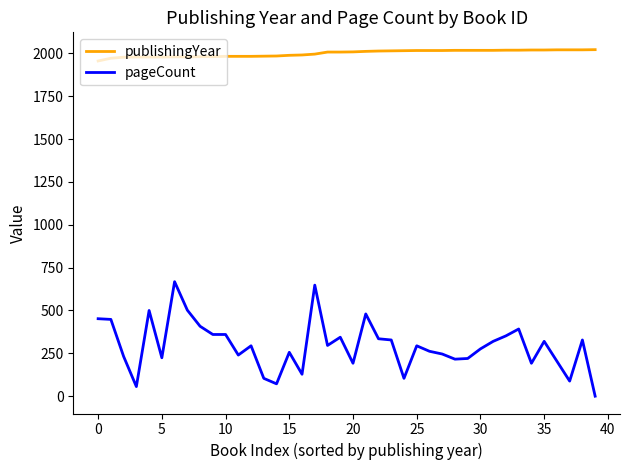

True or false: publishingYear and pageCount intersect in this chart.

False